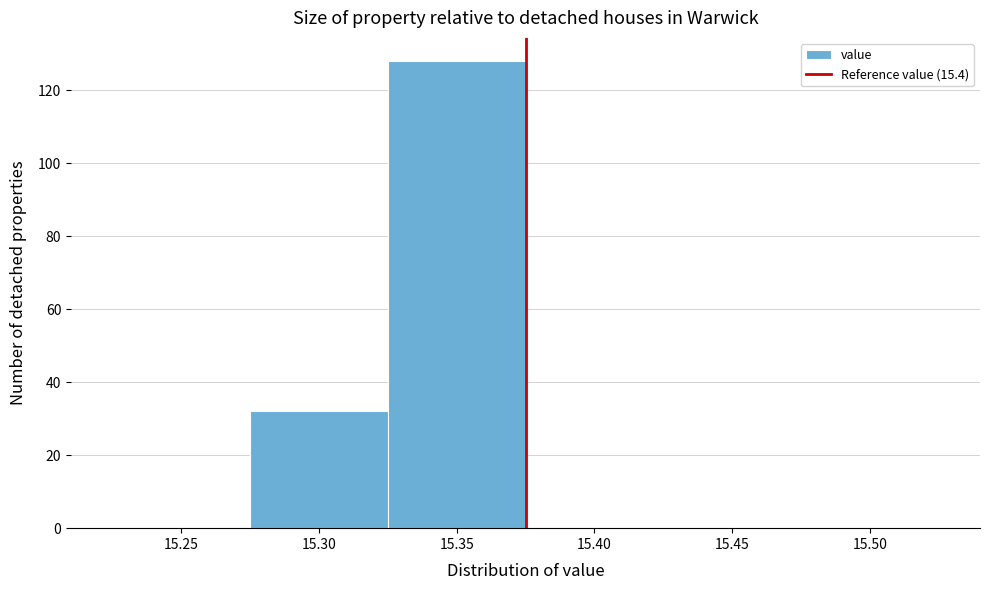

Reading left to right, what are all the values shown in this chart?

15.25=0	15.30=32	15.35=128	15.40=0	15.45=0	15.50=0